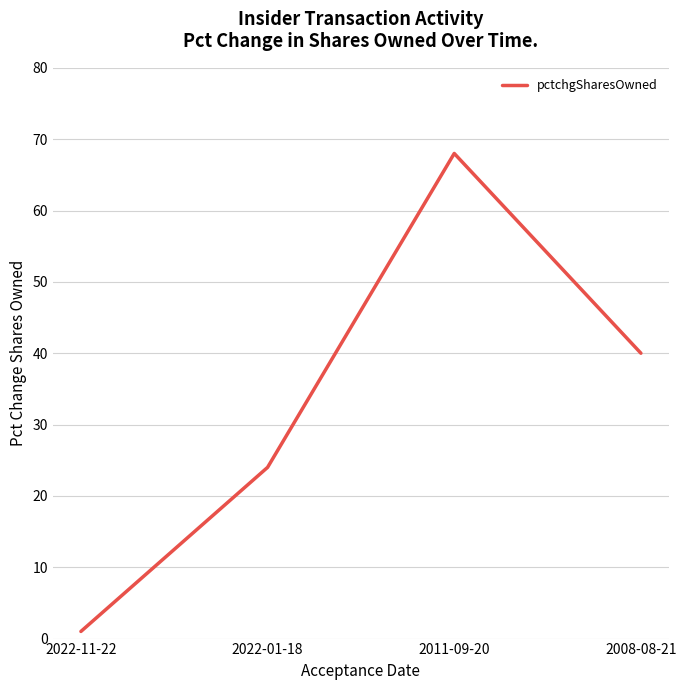

What is the change in value from 2022-01-18 to 2008-08-21?

+16